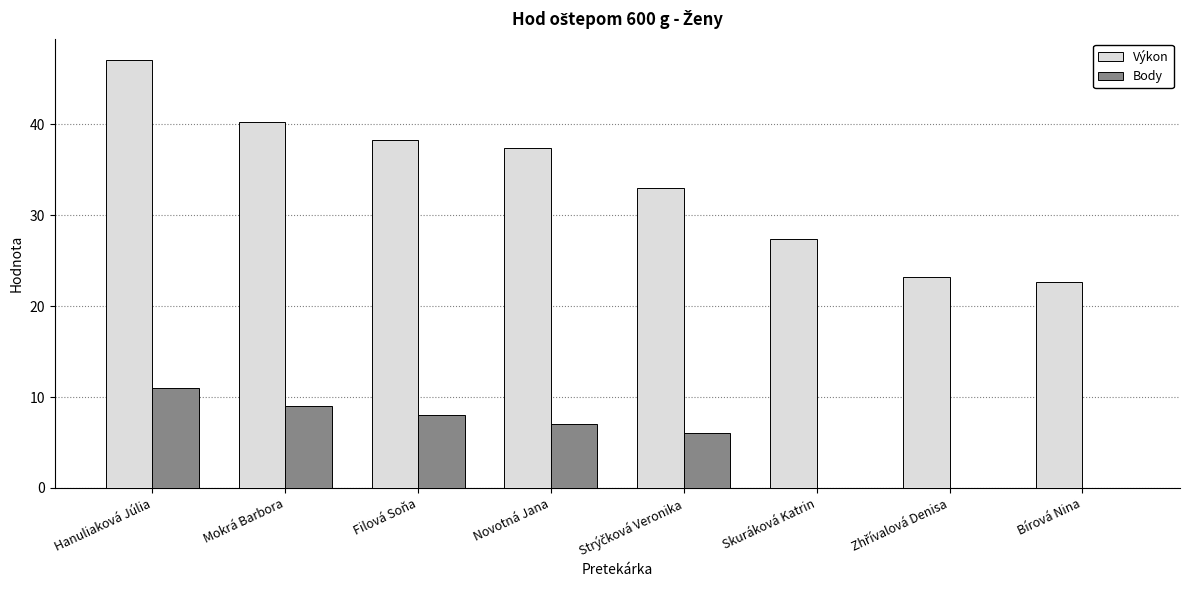

At which category is the sum across all series the highest?

Hanuliaková Júlia